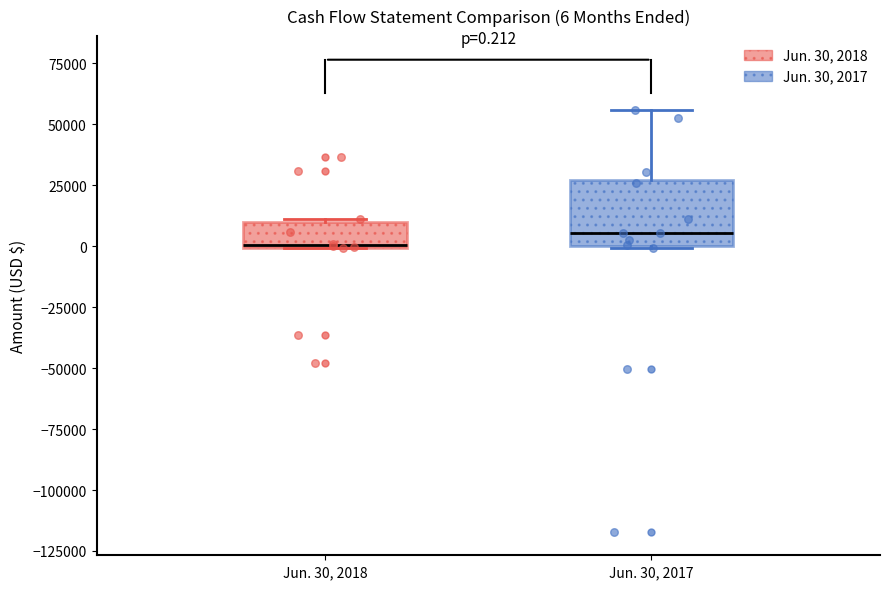

Comparing the boxes themselves (not the whiskers), which one is the tallest?

Jun. 30, 2017